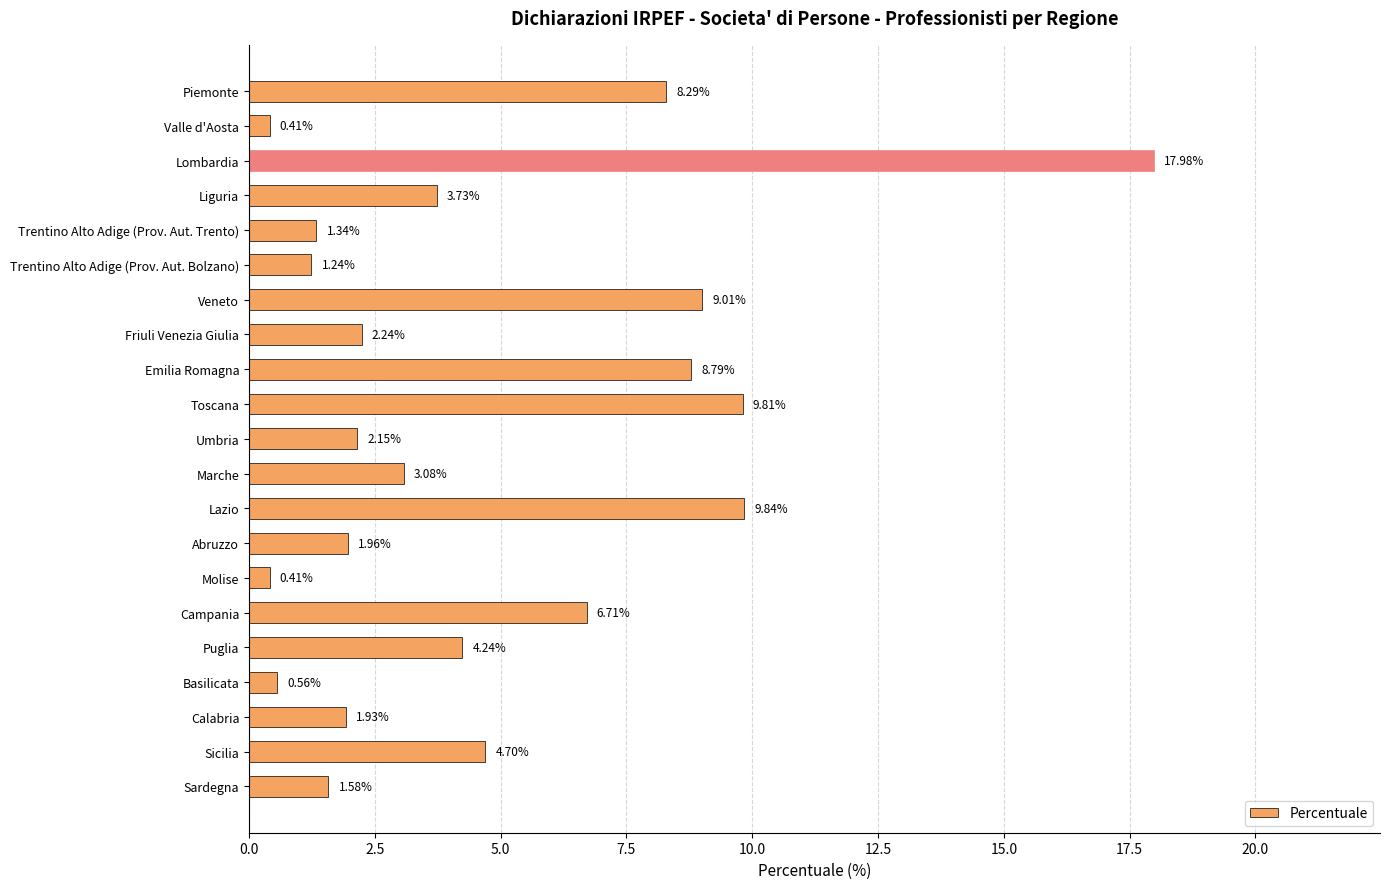

Are the bars grouped side by side (vs. stacked)?

No